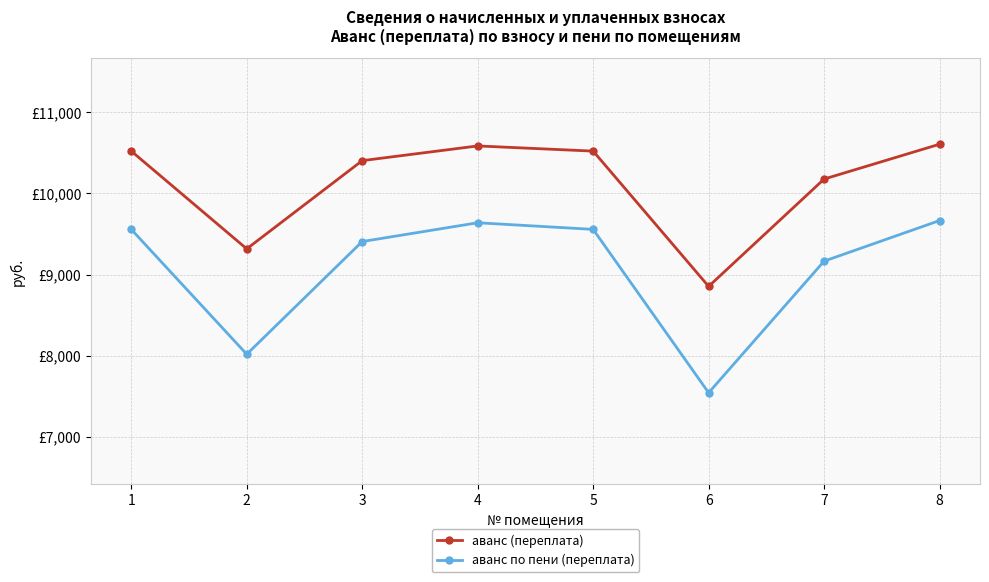

Does the chart have visible grid lines?

Yes